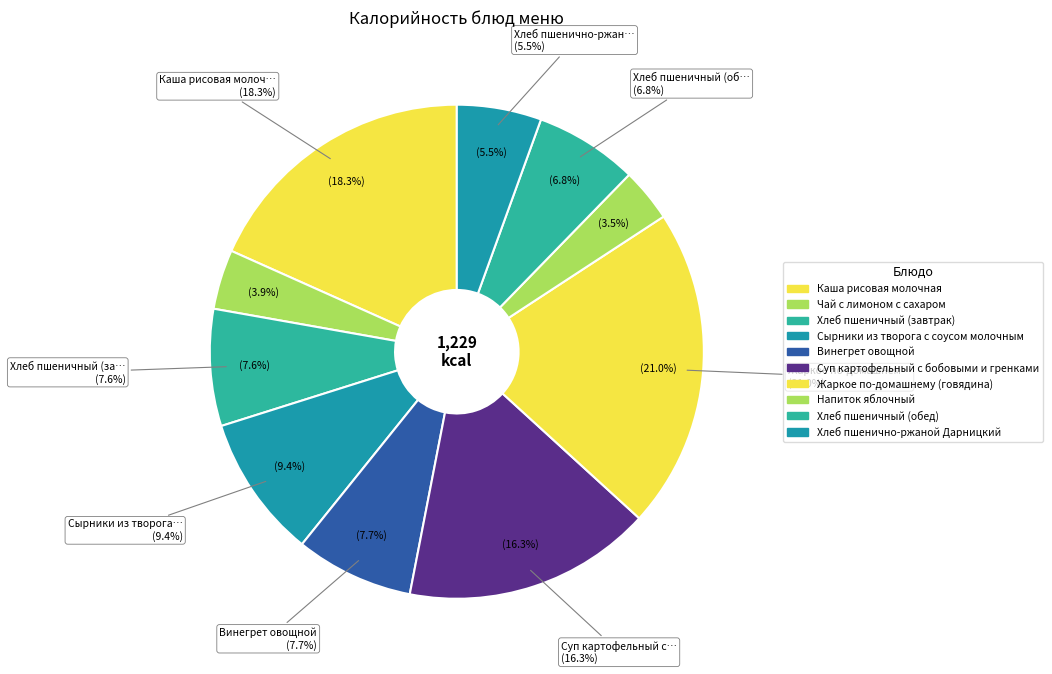

How much of the chart is everything except Хлеб пшеничный (завтрак)?

92.4%